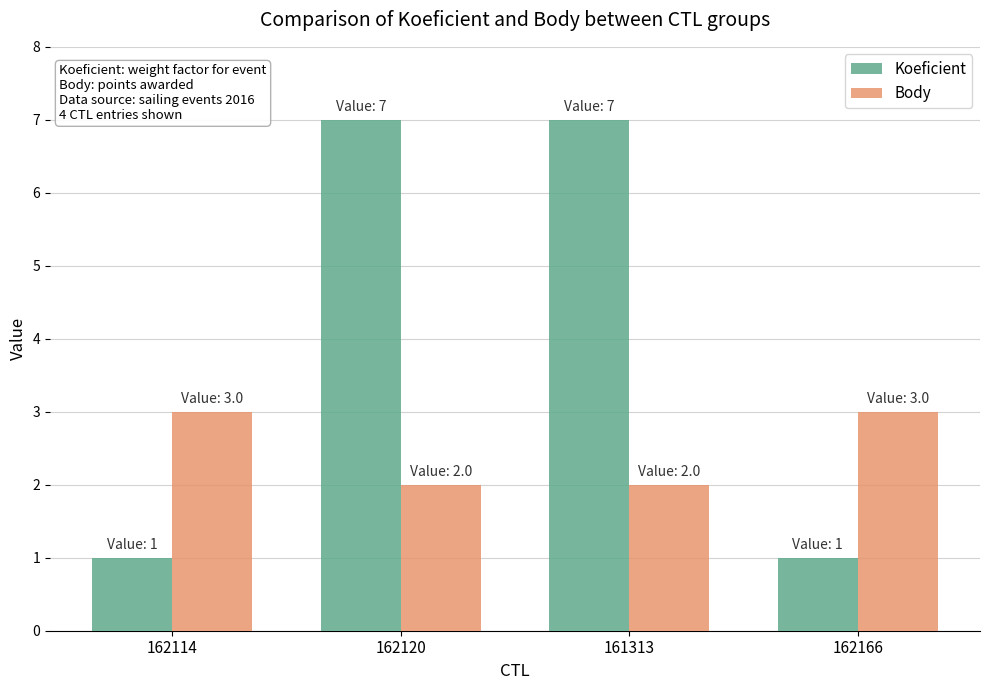

What is the sum of the Body values at 162166 and 162114?

6